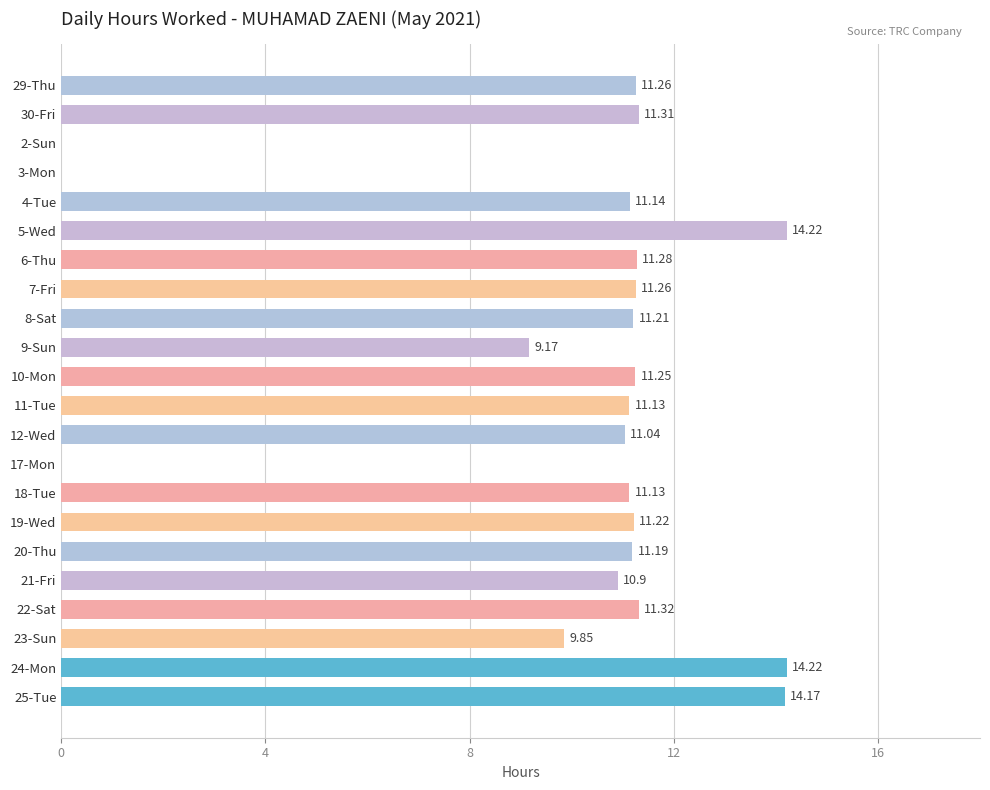

How many values exceed 11?

16